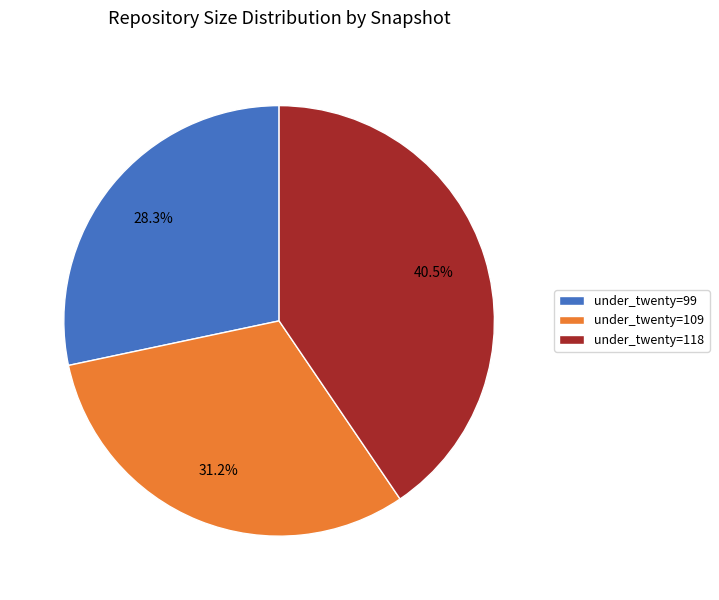

Which has a higher value, under_twenty=99 or under_twenty=118?

under_twenty=118